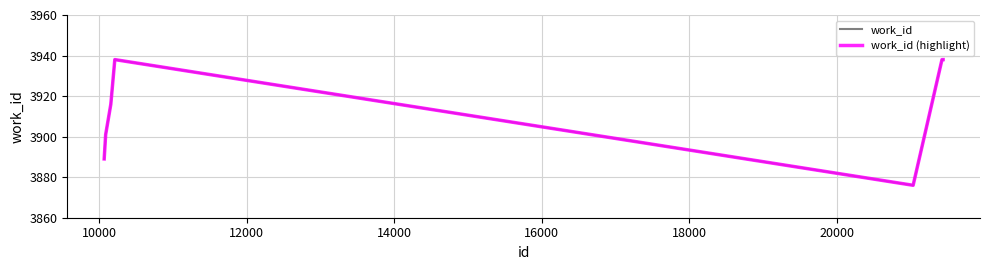

Does the chart have visible grid lines?

Yes